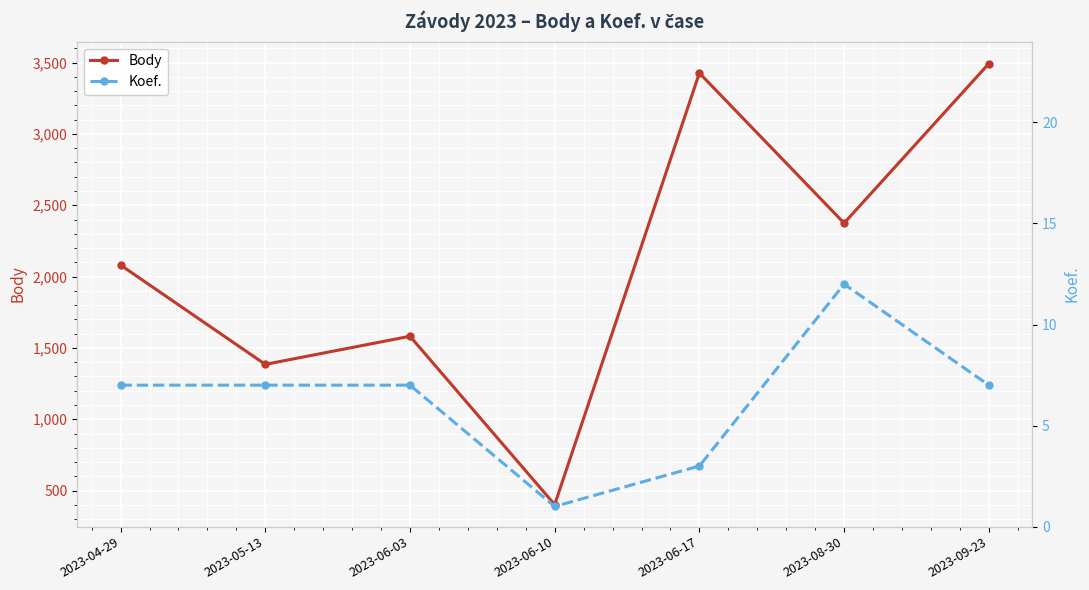

Count the number of categories in the chart.

7